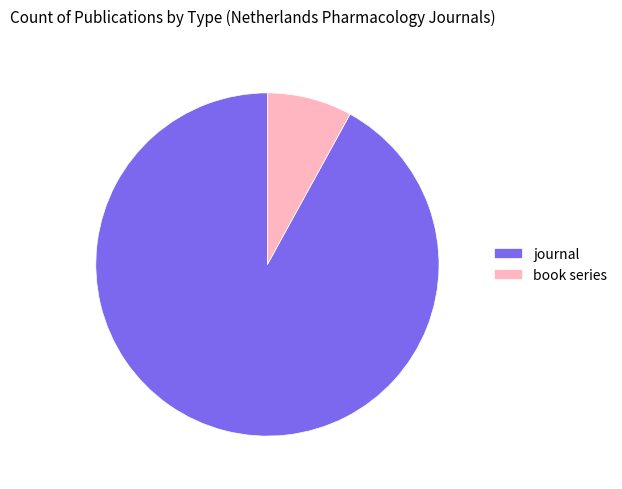

Rank the categories by value from lowest to highest.

book series, journal